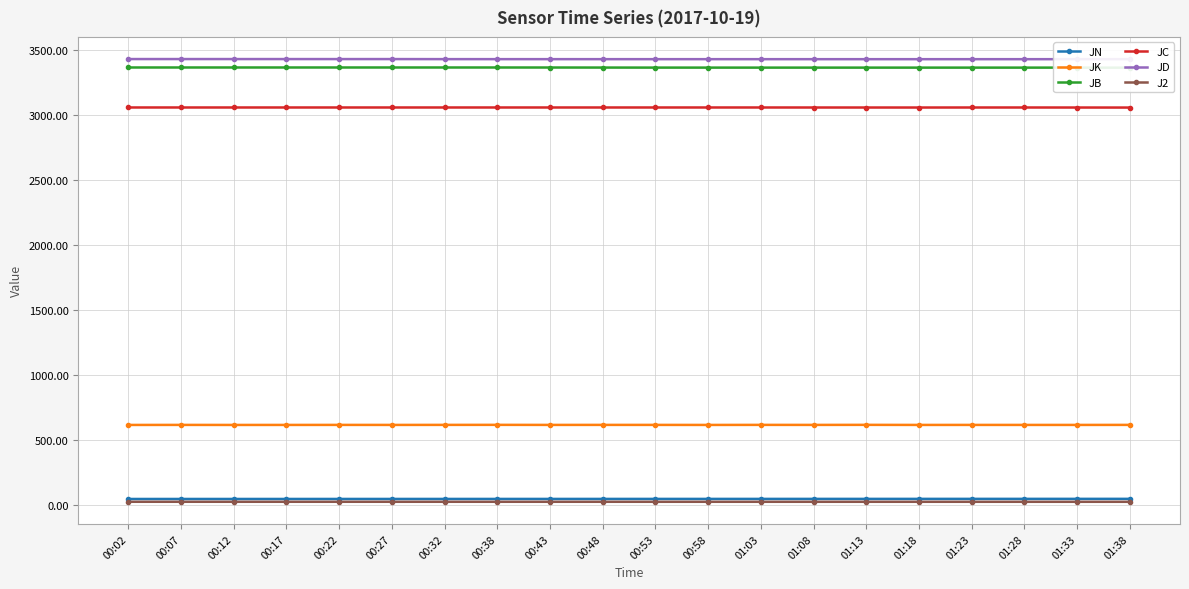

What is the smallest value displayed?

23.9